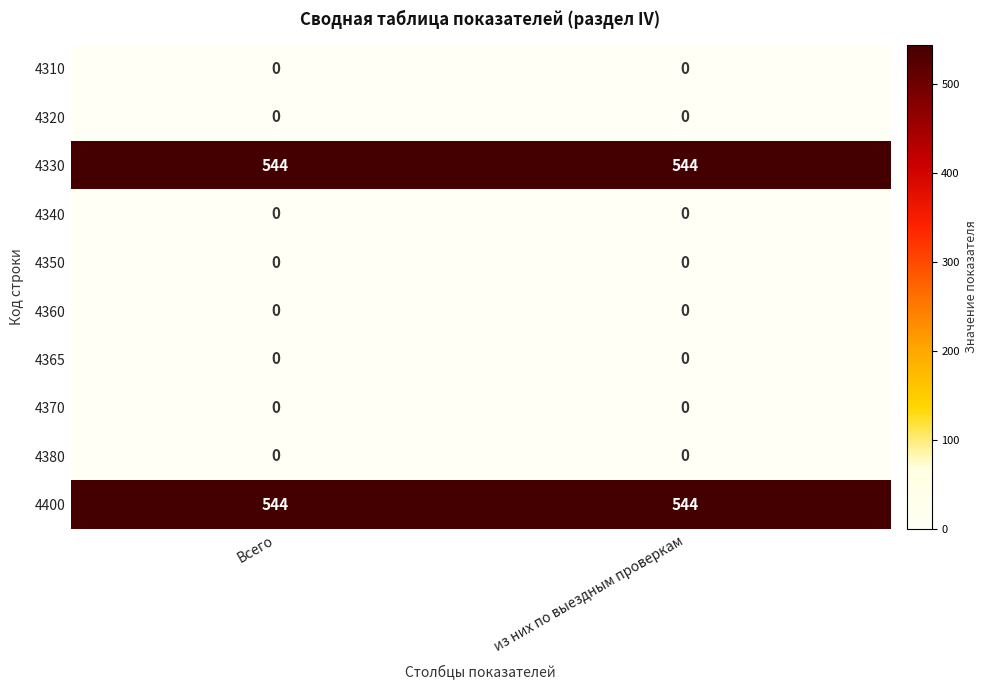

What is the spread (max minus min) of values at Всего?

544